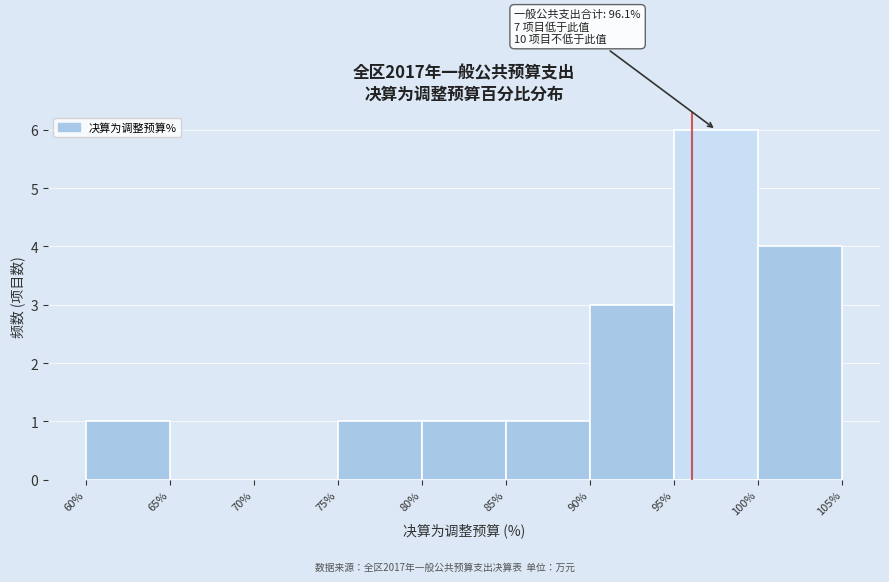

Over which range of the x-axis is the bar tallest?

95% to 100%